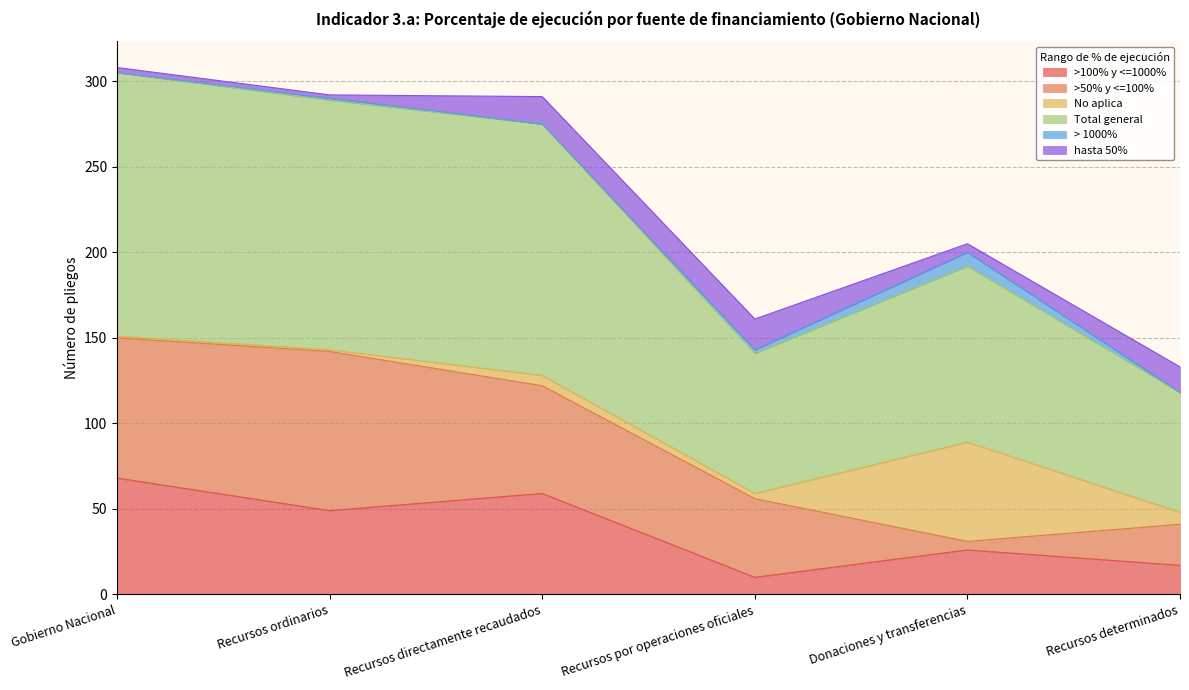

True or false: >100% y <=1000% has more than 1 points higher than both neighbors.

True